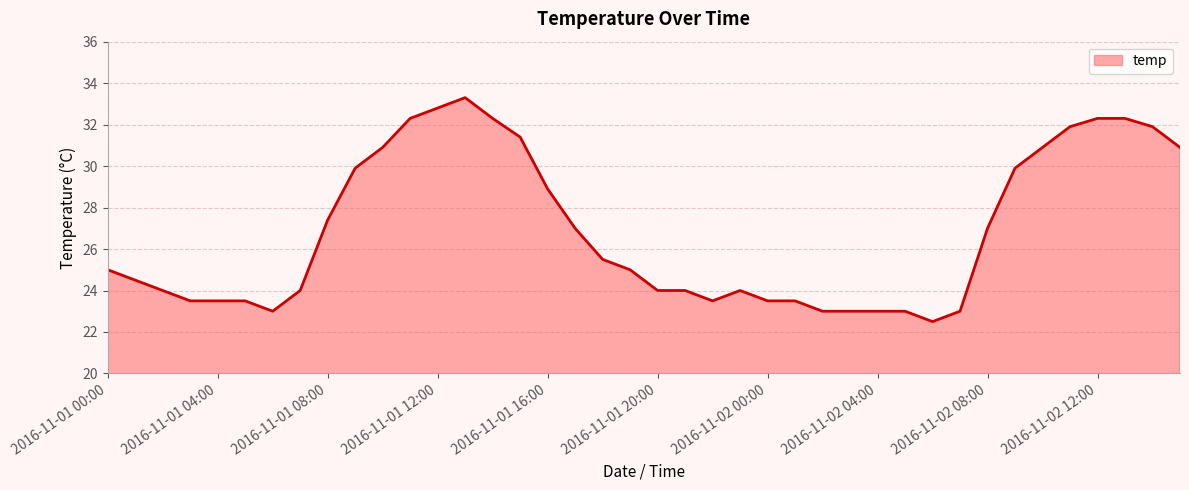

What is the smallest value displayed?

22.5